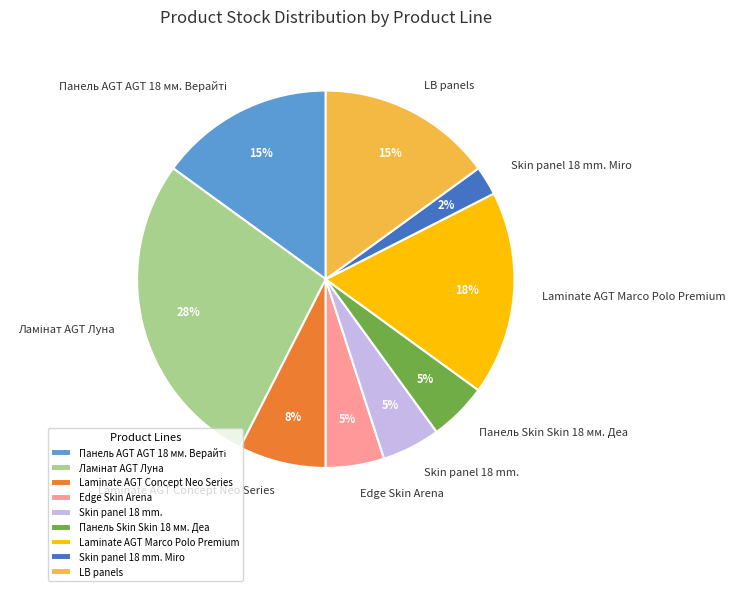

What is the smallest slice in the pie chart?

Skin panel 18 mm. Miro